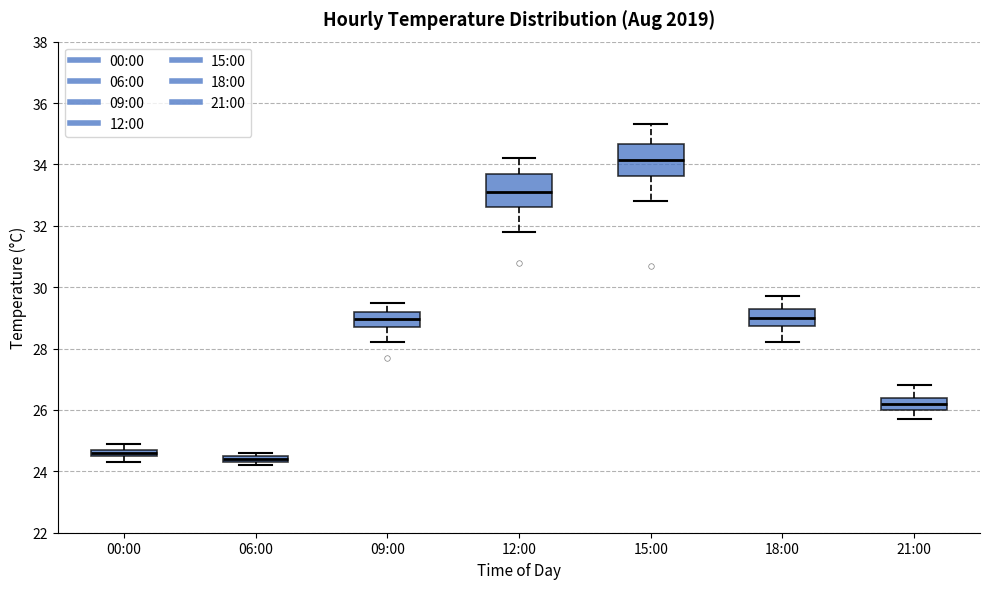

Which box's median line is the highest?

15:00